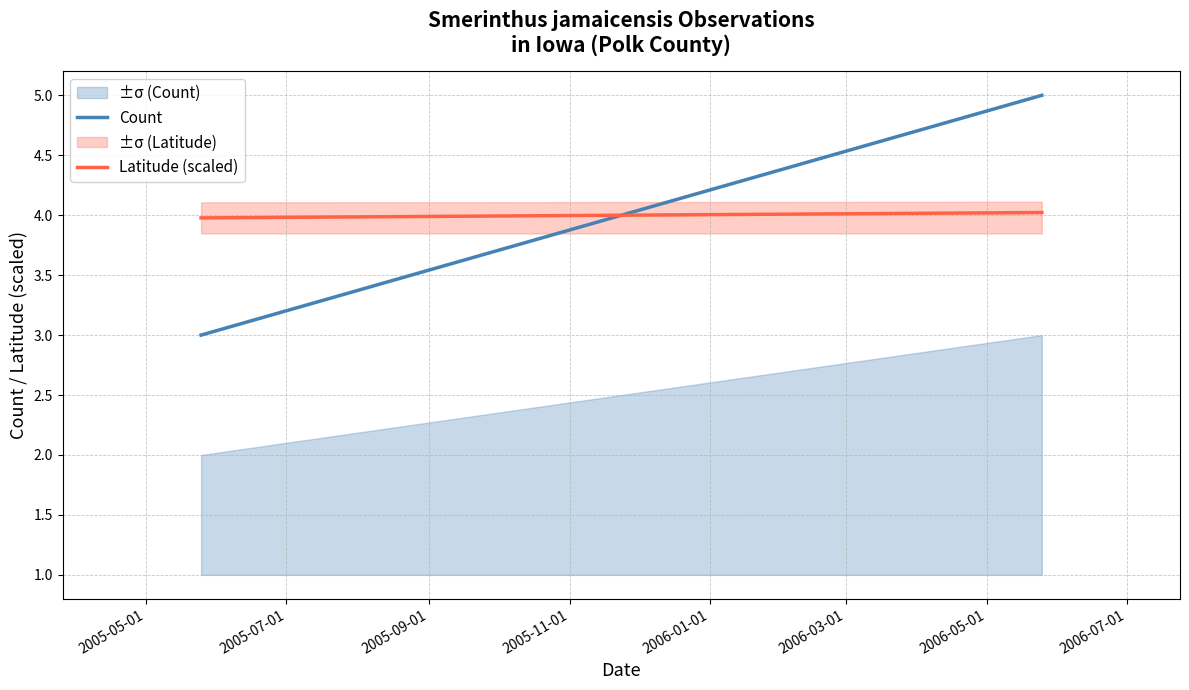

What is the value of the Latitude (scaled) point at the 1st from the left?

4.0